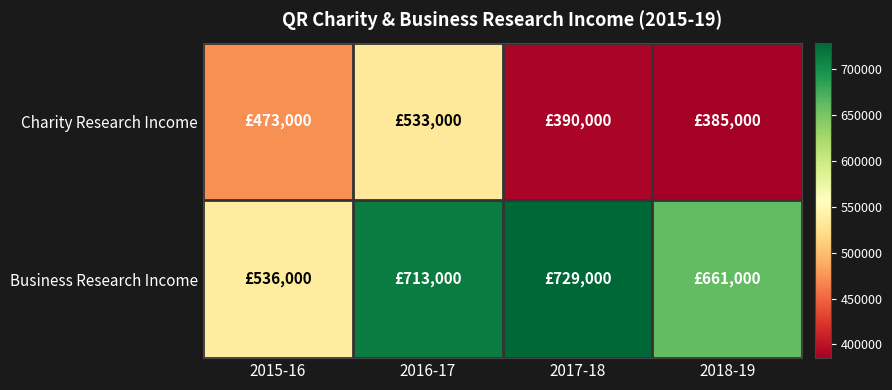

Reading left to right, extract all data points from this chart.

Charity Research Income: 2015-16=473000	2016-17=533000	2017-18=390000	2018-19=385000
Business Research Income: 2015-16=536000	2016-17=713000	2017-18=729000	2018-19=661000